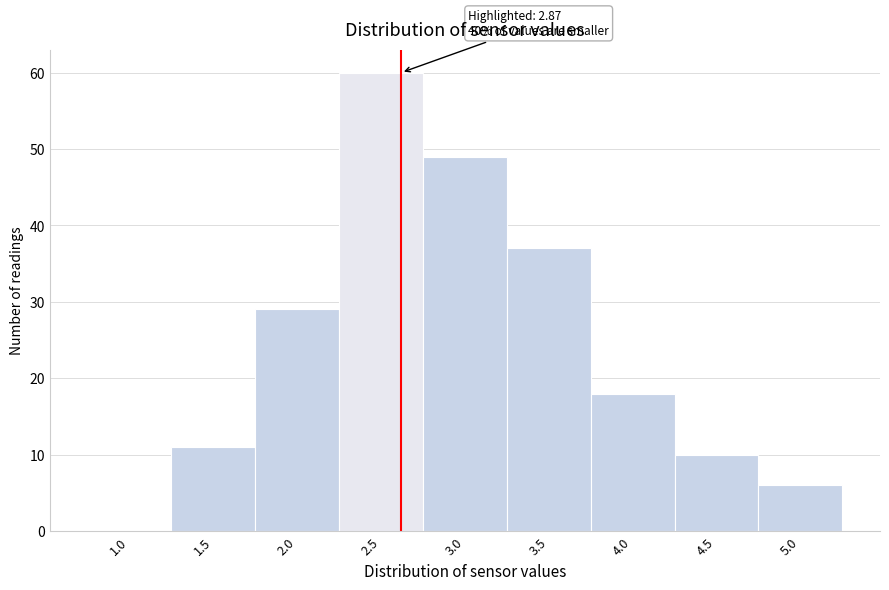

Reading left to right, what are all the values shown in this chart?

1.0=0	1.5=11	2.0=29	2.5=60	3.0=49	3.5=37	4.0=18	4.5=10	5.0=6